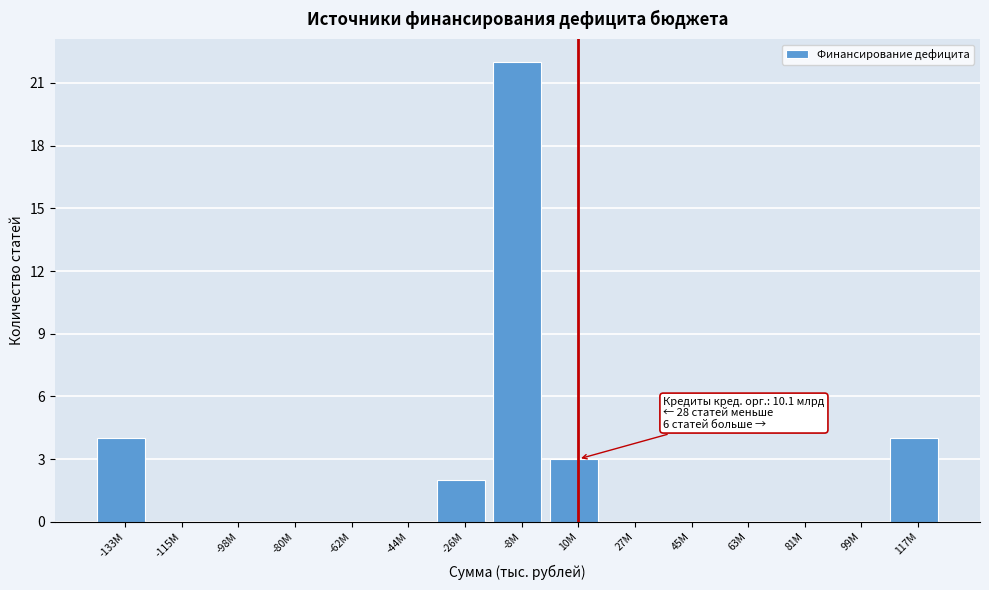

Reading left to right, what are all the values shown in this chart?

-133M=4	-115M=0	-98M=0	-80M=0	-62M=0	-44M=0	-26M=2	-8M=22	10M=3	27M=0	45M=0	63M=0	81M=0	99M=0	117M=4